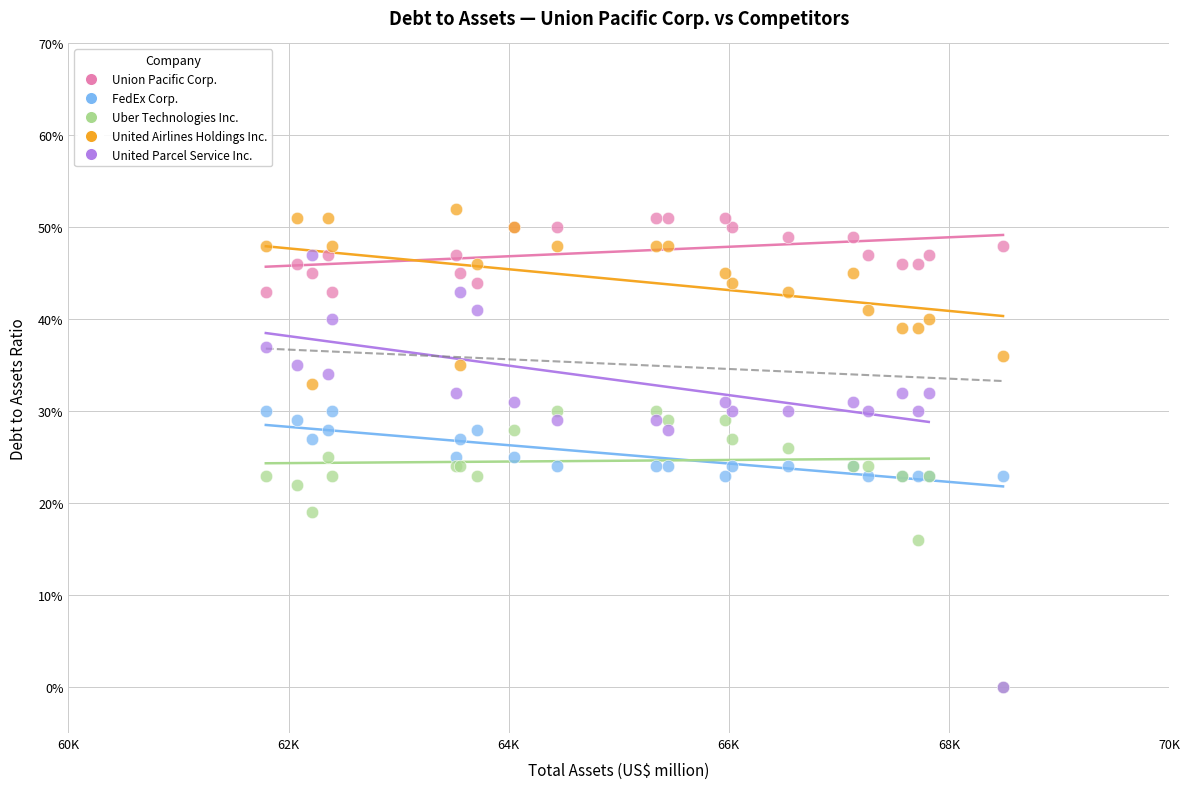

What are all the series names shown in the legend?

Union Pacific Corp., FedEx Corp., Uber Technologies Inc., United Airlines Holdings Inc., United Parcel Service Inc.